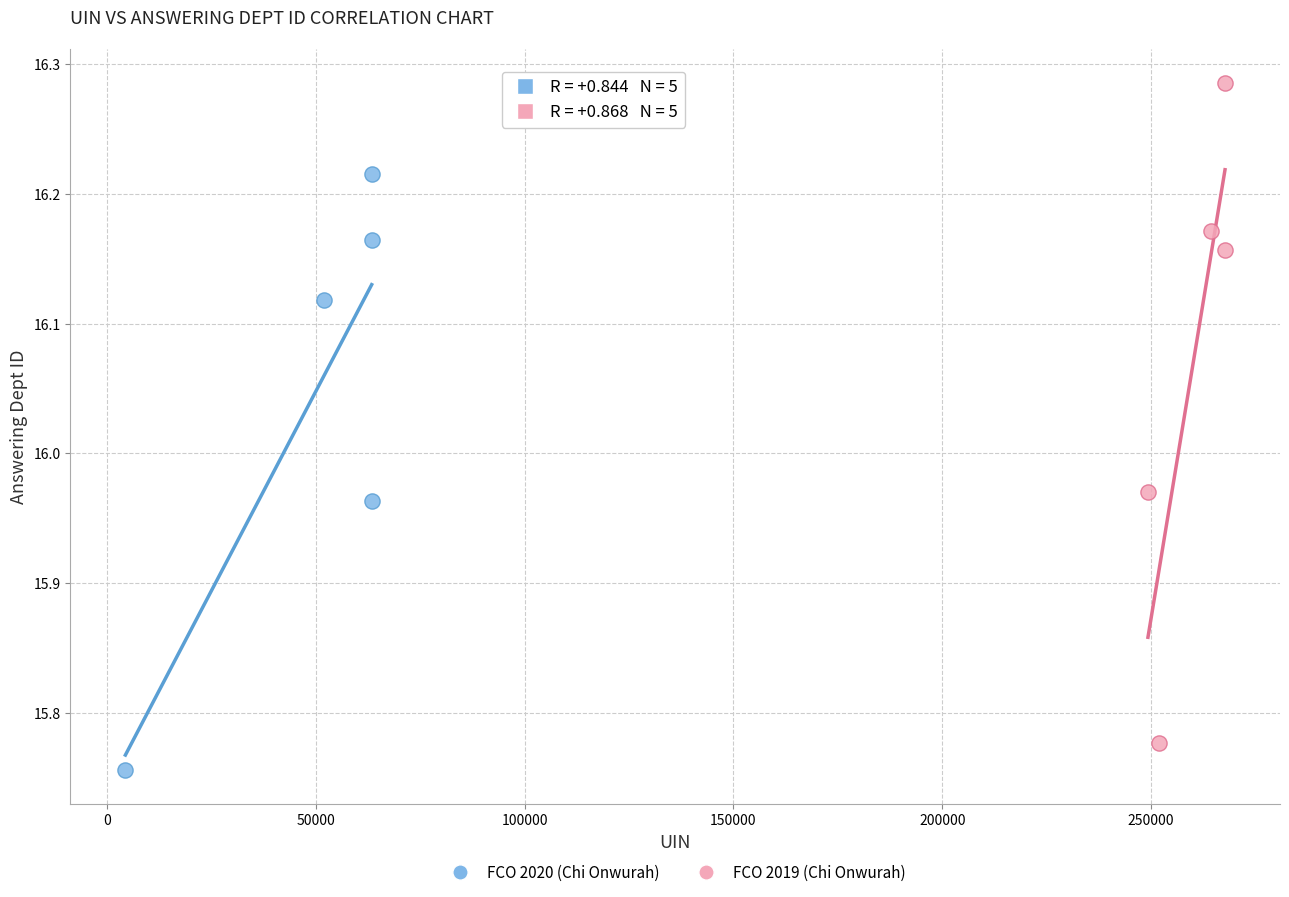

Which series has the largest Y range (max minus min)?

FCO 2019 (Chi Onwurah)